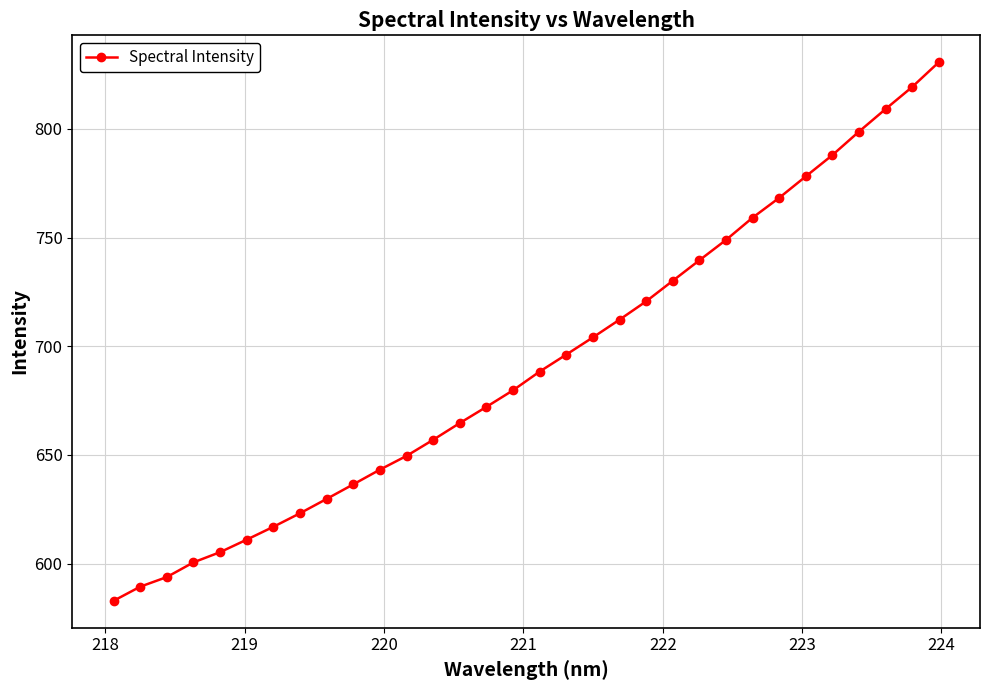

What is the smallest value displayed?

583.0